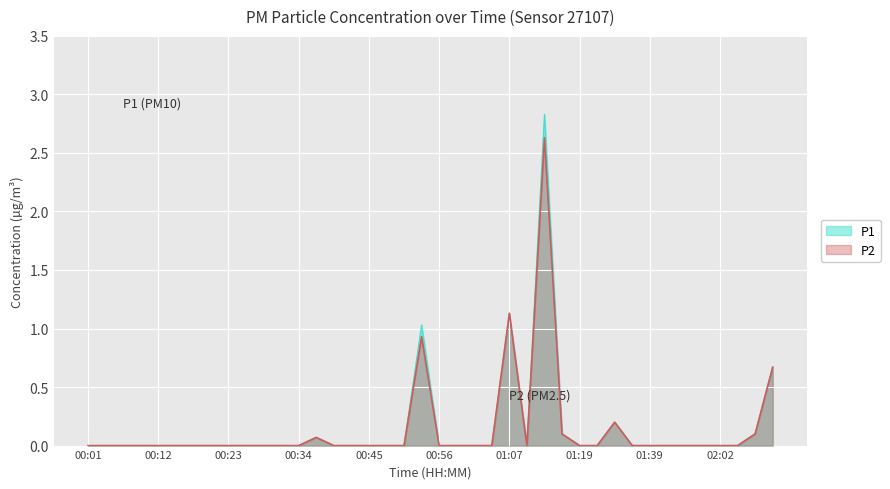

What is the maximum value shown in the chart?

2.8